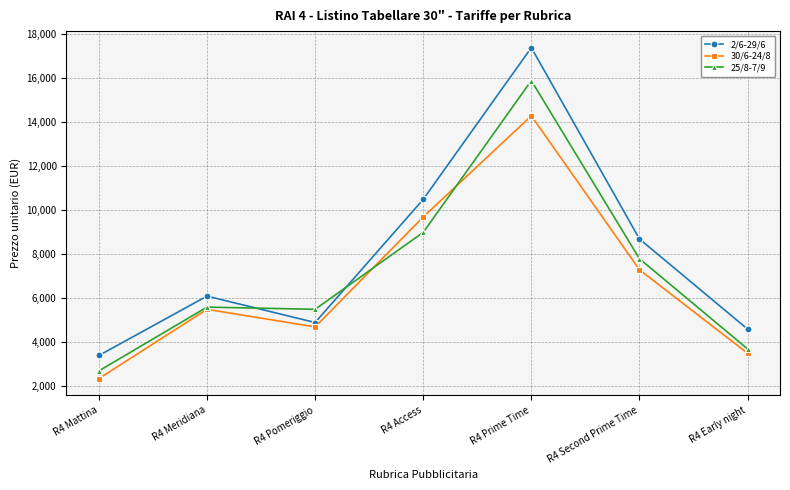

Is the value of 25/8-7/9 at R4 Access greater than the value of 30/6-24/8 at R4 Early night?

Yes